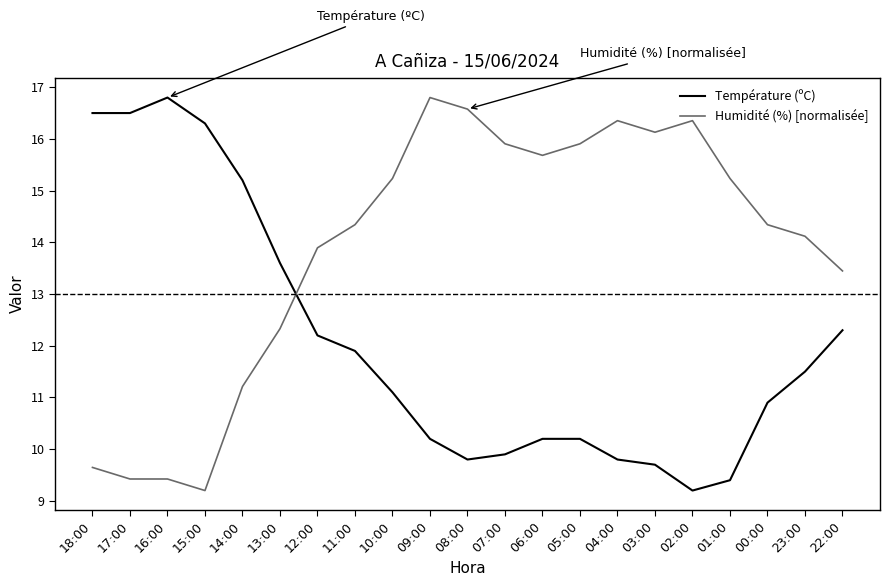

What is the sum of all Humidité (%) [normalisée] values?

291.6